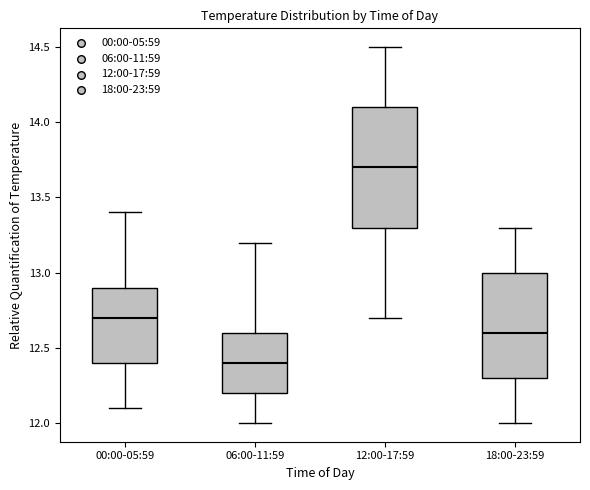

Reading left to right, transcribe this box plot: for each box, give where its median line is, the range the box spans, and where its two whiskers end, as read against the y-axis. The values are not printed on the chart, so give them approximately, as read against the axis.

00:00-05:59: median 12.7, box 12.4 to 12.9, whiskers 12.1 to 13.4
06:00-11:59: median 12.4, box 12.2 to 12.6, whiskers 12.0 to 13.2
12:00-17:59: median 13.7, box 13.3 to 14.1, whiskers 12.7 to 14.5
18:00-23:59: median 12.6, box 12.3 to 13.0, whiskers 12.0 to 13.3